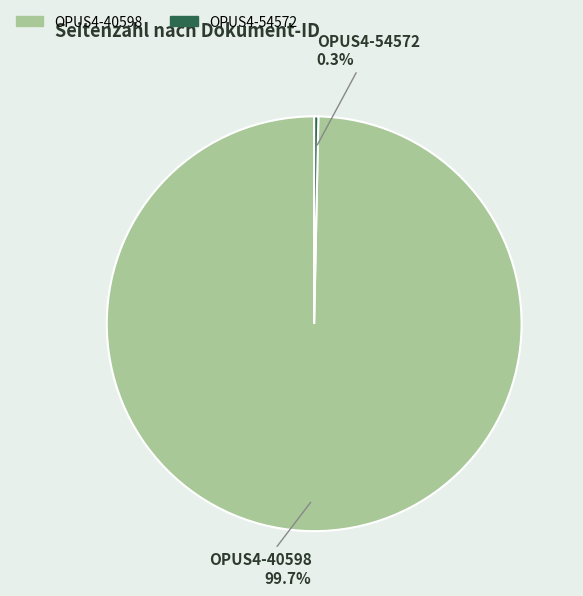

Which slice represents more than half of the pie?

OPUS4-40598